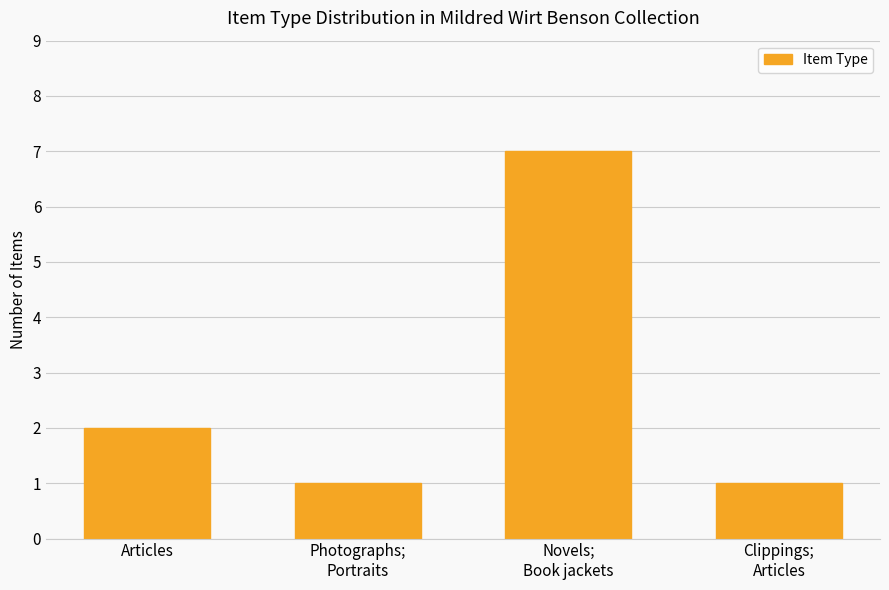

What is the label of the 1st bar from the left?

Articles